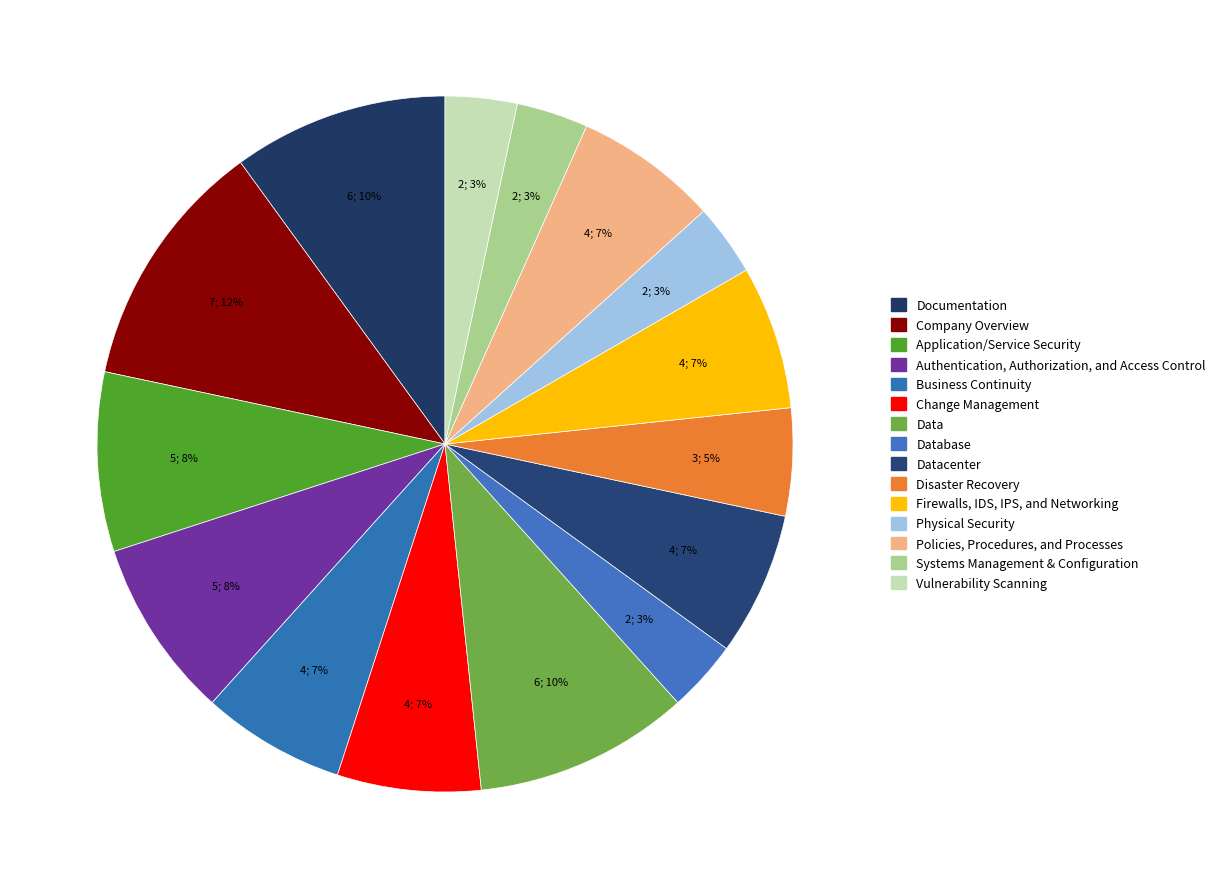

Does Disaster Recovery represent more than half of the total?

No